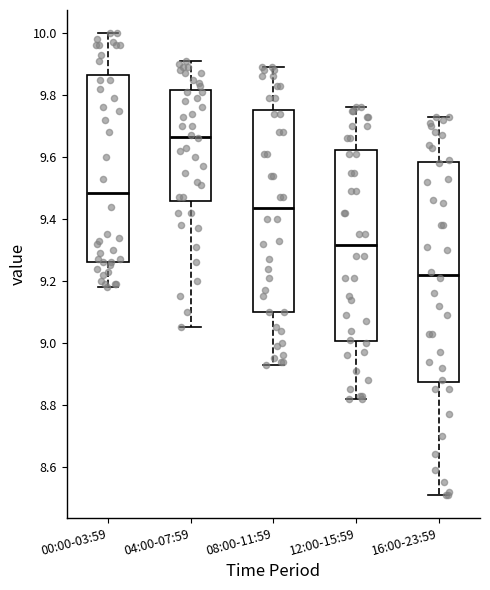

Reading left to right, transcribe this box plot: for each box, give where its median line is, the range the box spans, and where its two whiskers end, as read against the y-axis. The values are not printed on the chart, so give them approximately, as read against the axis.

00:00-03:59: median 9.48, box 9.26 to 9.86, whiskers 9.18 to 10.00
04:00-07:59: median 9.66, box 9.46 to 9.82, whiskers 9.06 to 9.92
08:00-11:59: median 9.44, box 9.10 to 9.76, whiskers 8.94 to 9.90
12:00-15:59: median 9.32, box 9.00 to 9.62, whiskers 8.82 to 9.76
16:00-23:59: median 9.22, box 8.88 to 9.58, whiskers 8.52 to 9.74